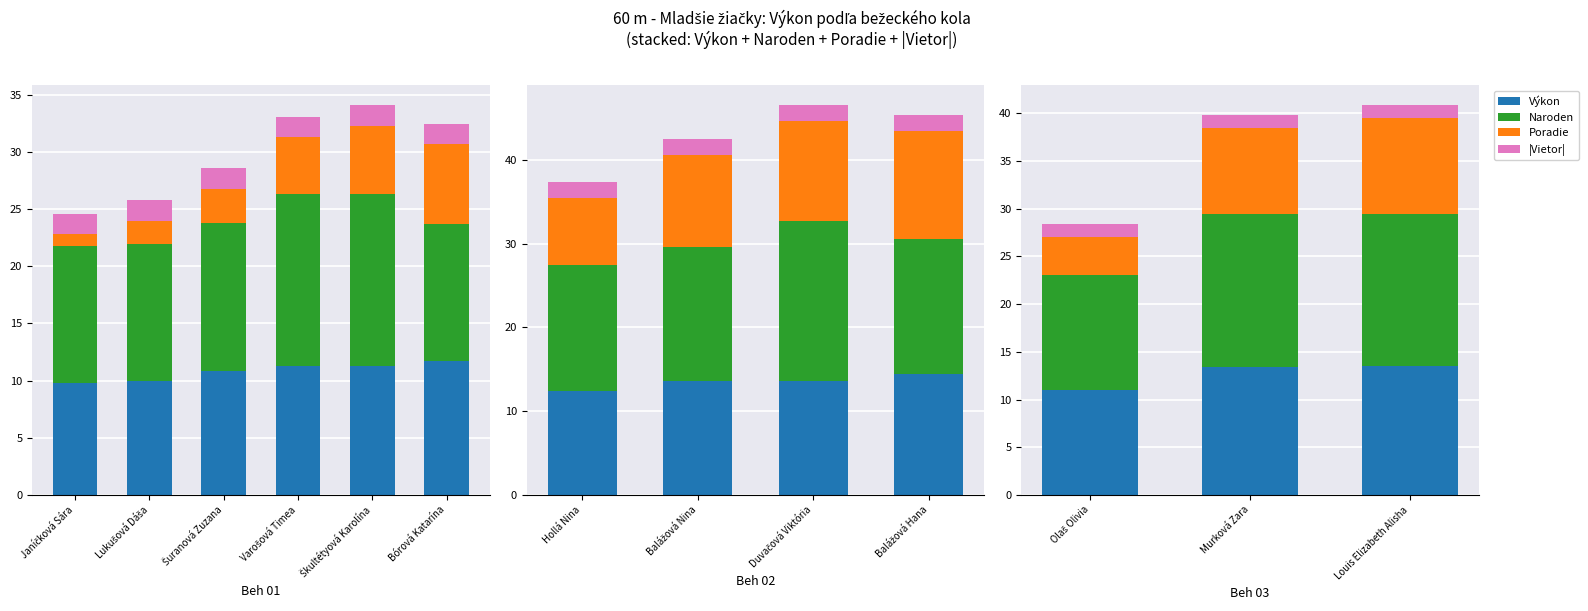

Which category has the lowest value in the Výkon series?

Olaš Olivia